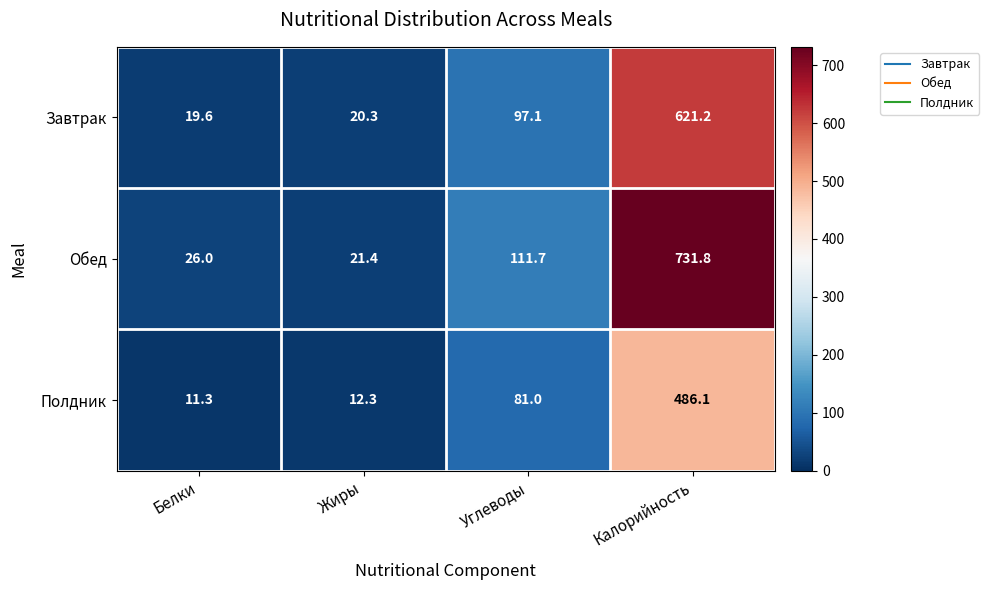

At which category does the chart reach its minimum across all series?

Белки